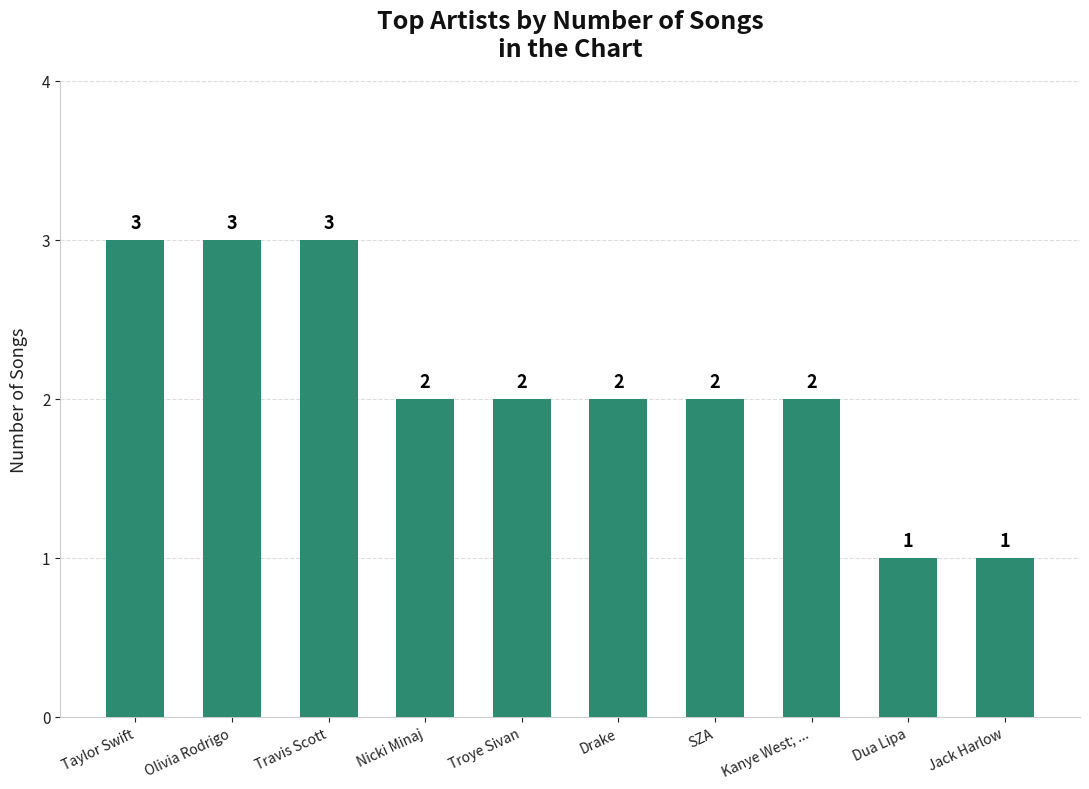

How many bars are there in total?

10